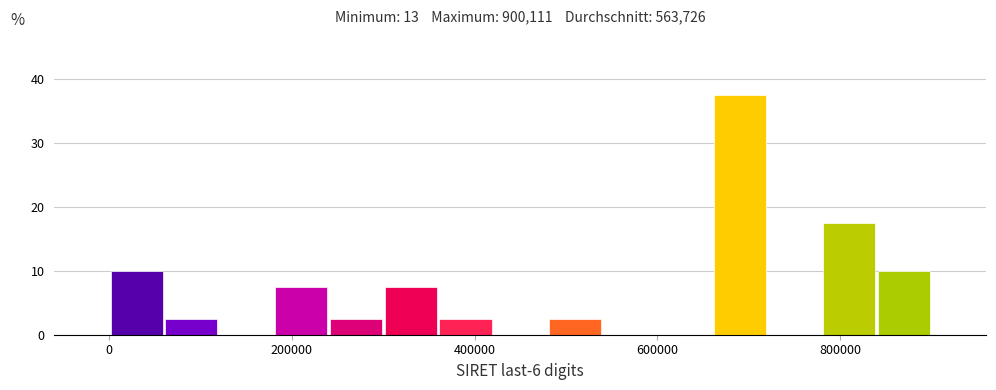

Read against the x-axis, roughly where is the centre of the tallest bar?

700000